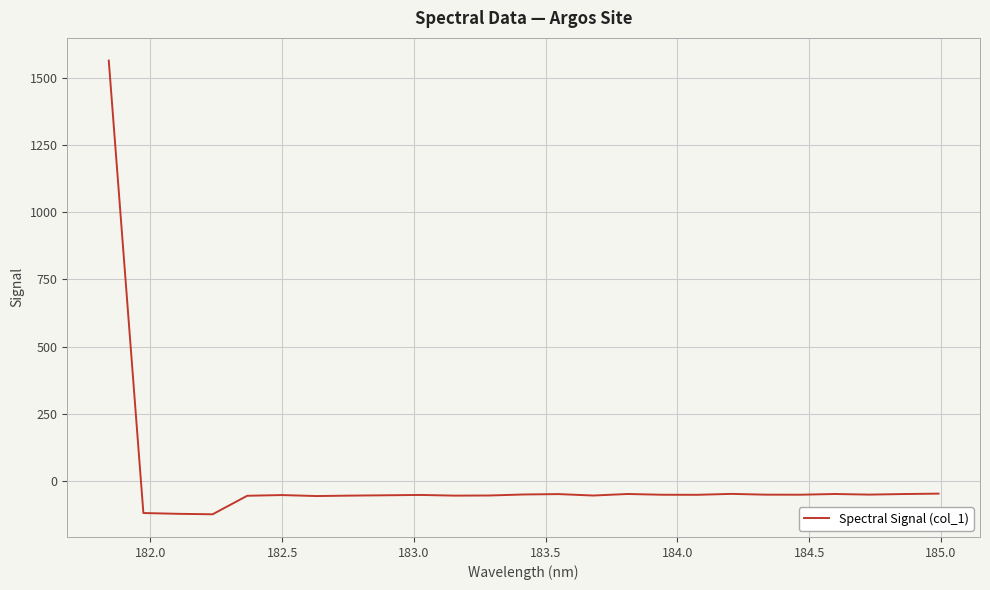

What is the difference between the maximum and minimum values?

1686.7